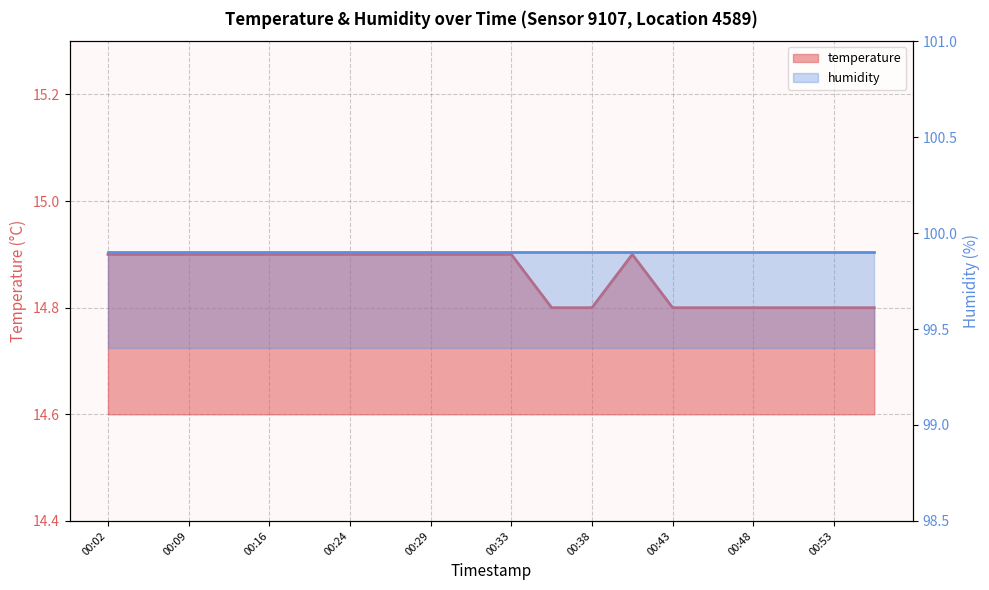

How many points are higher than both their immediate neighbors (excluding endpoints)?

1